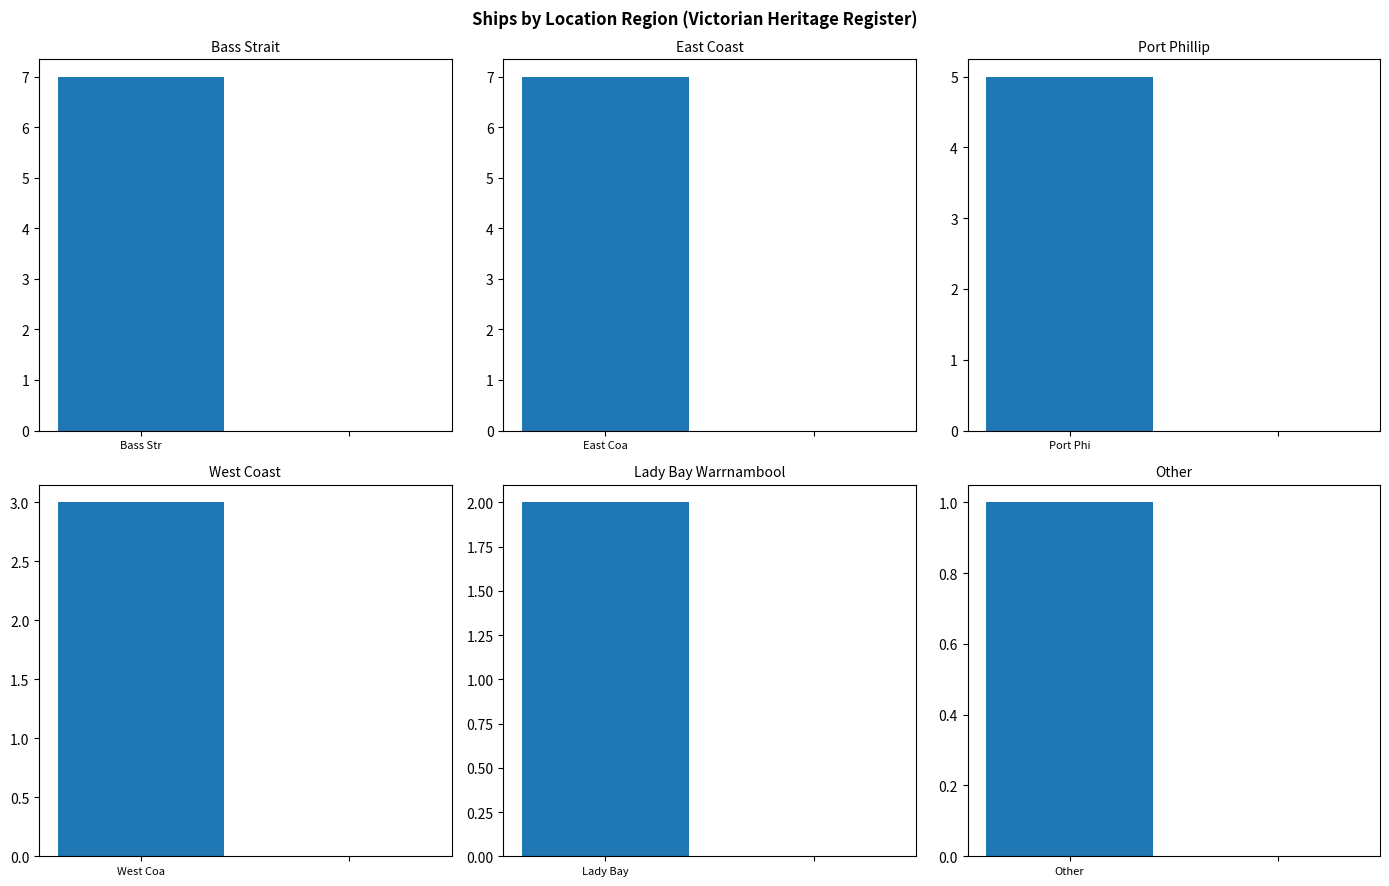

The Bass Strait series shows 5 at 1. True or false?

False